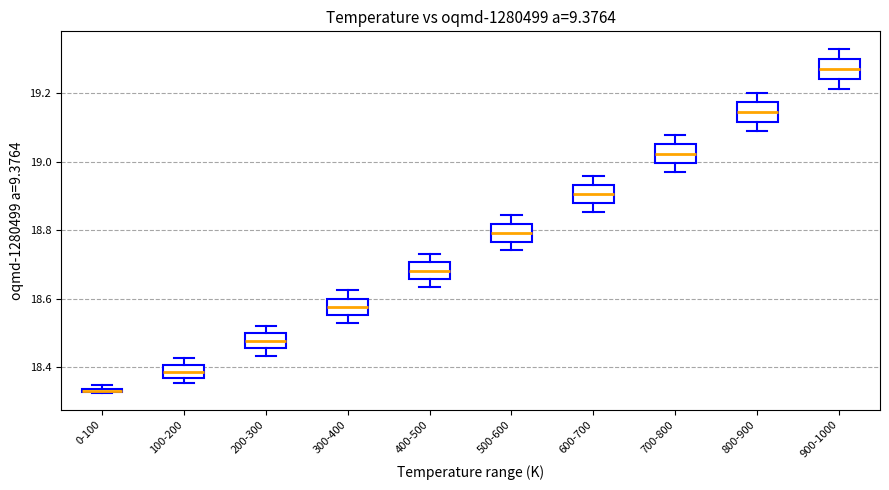

Where does the median line of the box for 500-600 sit on the y-axis? The values are not printed on the chart, so give them approximately, as read against the axis.

18.80